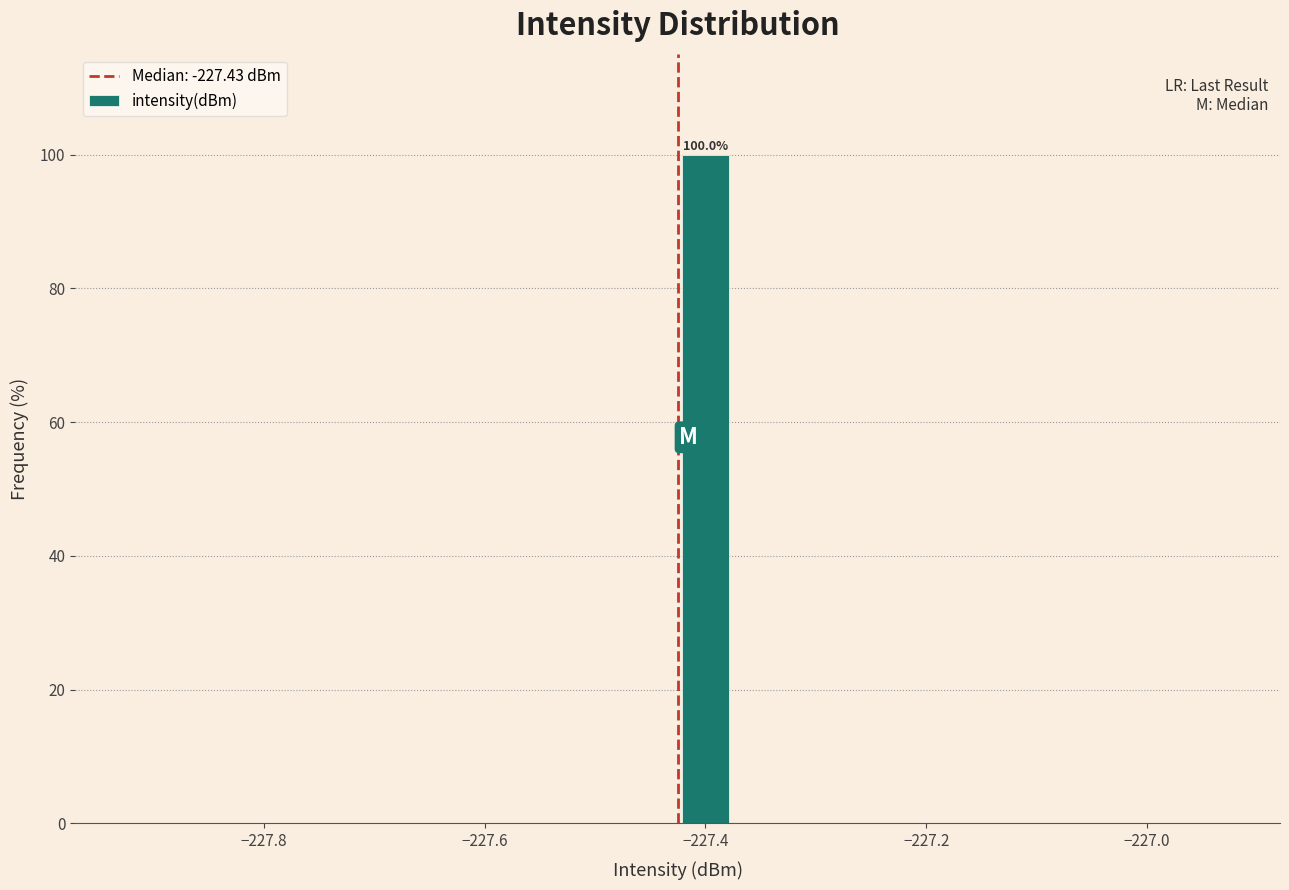

Around what value on the x-axis is the tallest bar? Give the approximate position of its centre, as read against the axis.

-227.40